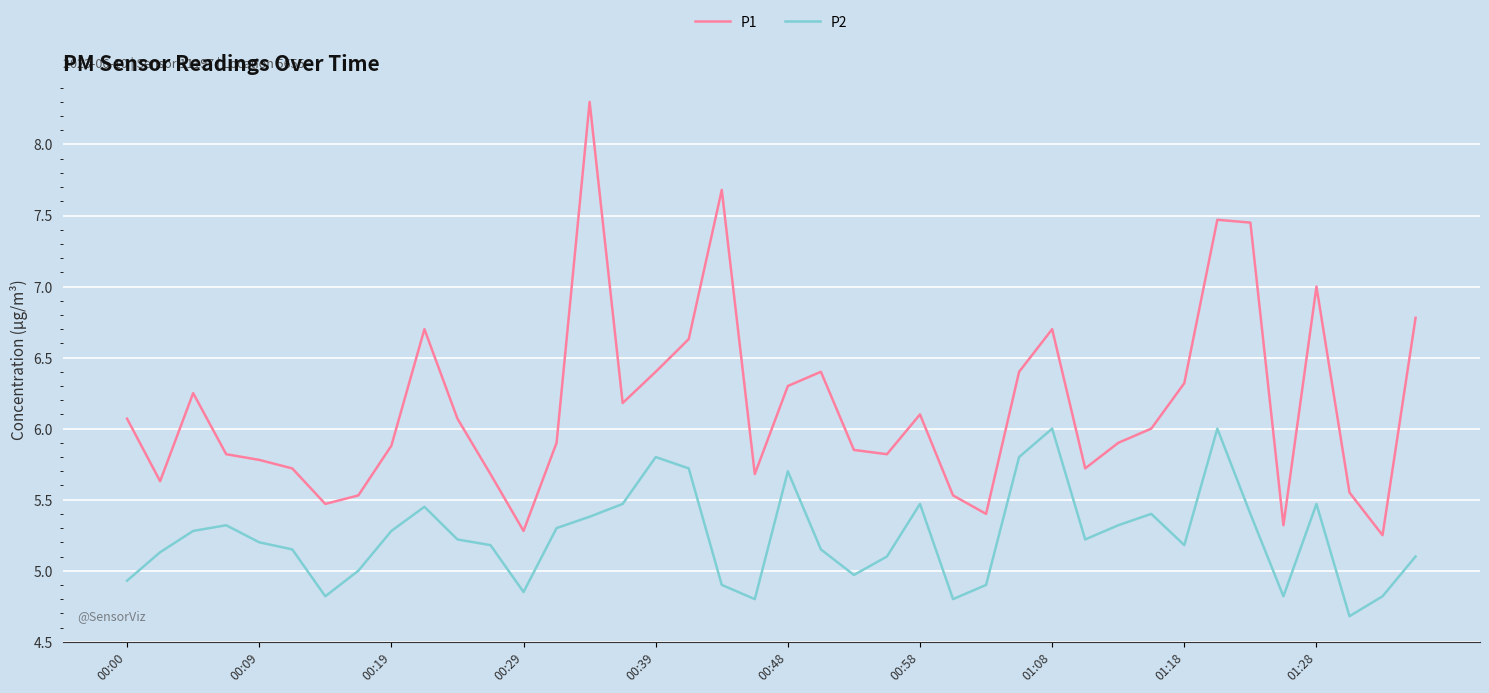

What is the difference between the second highest and second lowest values in the P2 series?

1.2